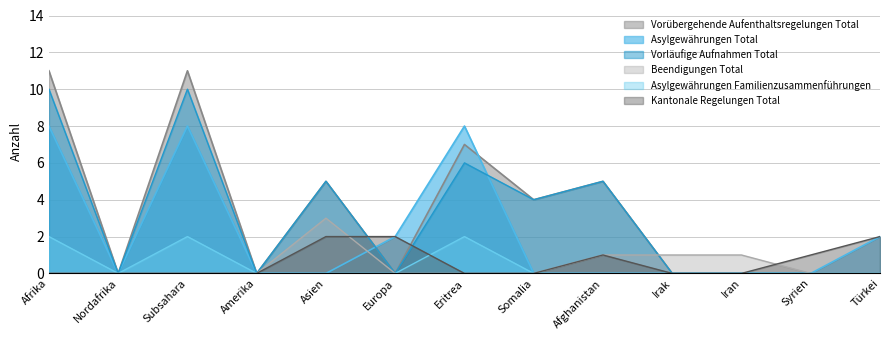

Does the chart have visible grid lines?

Yes